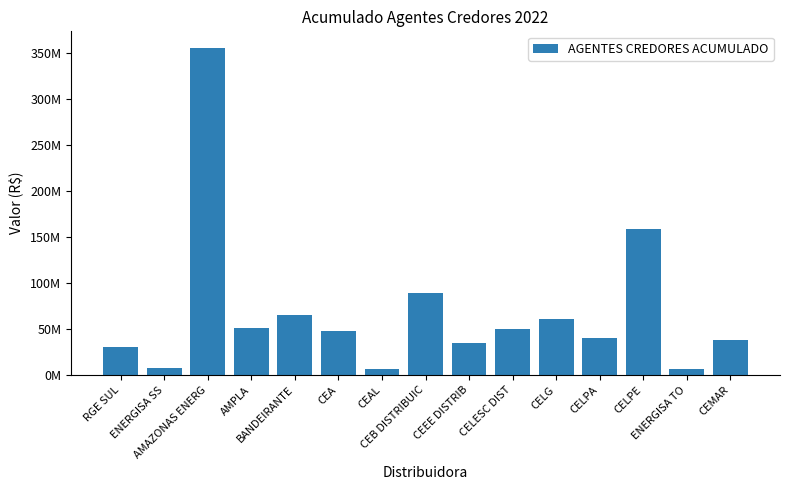

List the labels in order of value, smallest first.

ENERGISA TO, CEAL, ENERGISA SS, RGE SUL, CEEE DISTRIB, CEMAR, CELPA, CEA, CELESC DIST, AMPLA, CELG, BANDEIRANTE, CEB DISTRIBUIC, CELPE, AMAZONAS ENERG